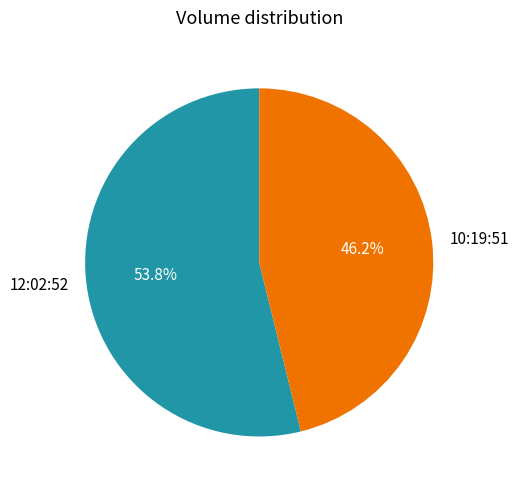

How many segments does this pie chart have?

2